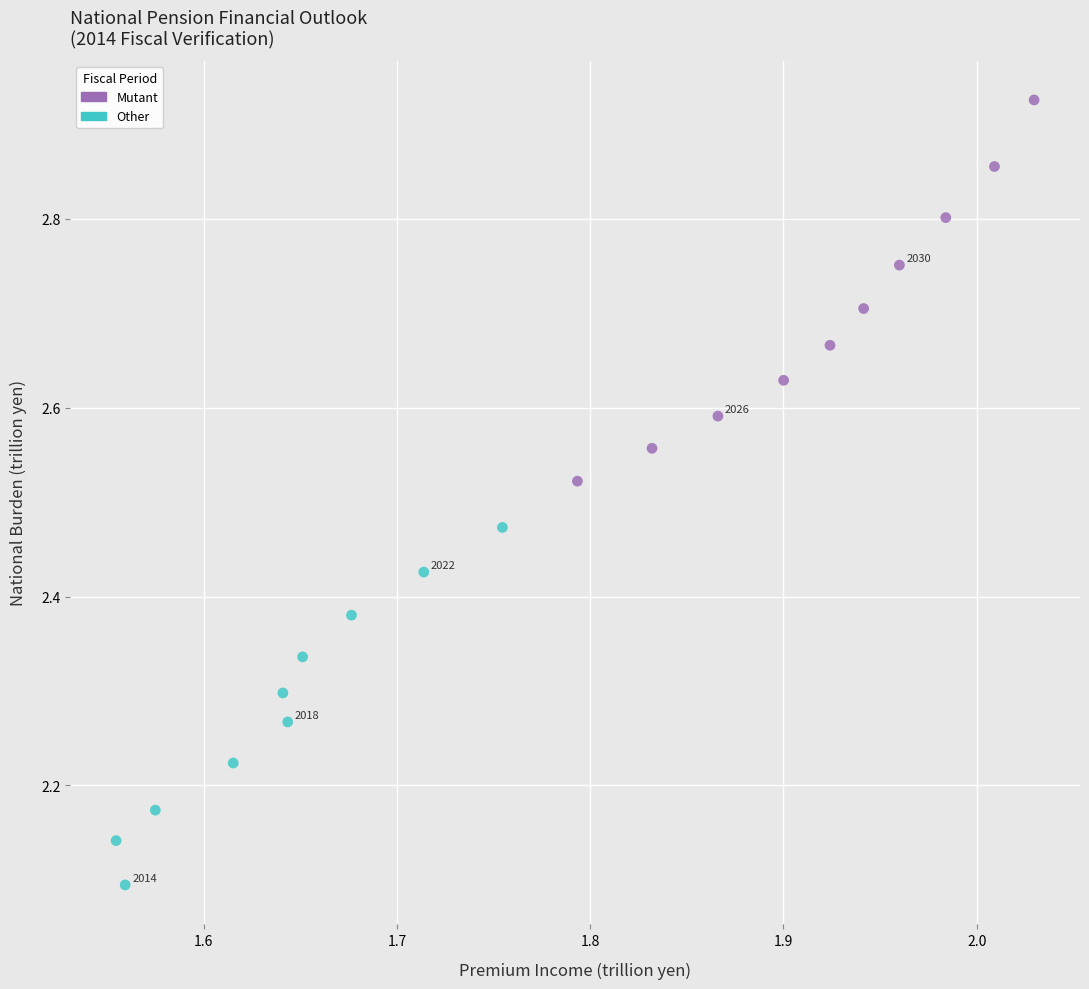

Which series has the widest spread of Y values?

Mutant